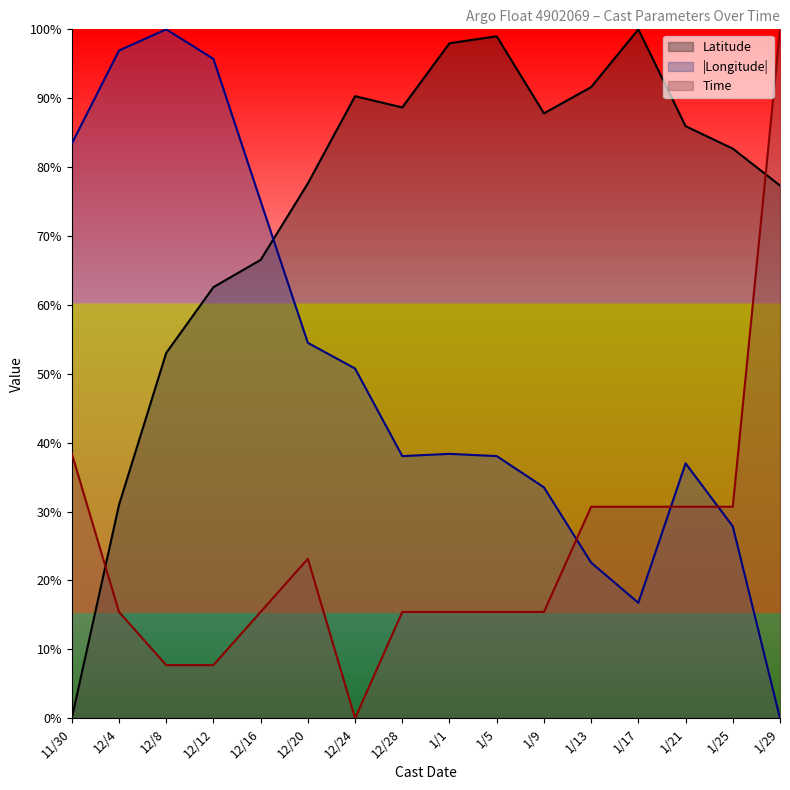

How many distinct data groups are displayed?

3